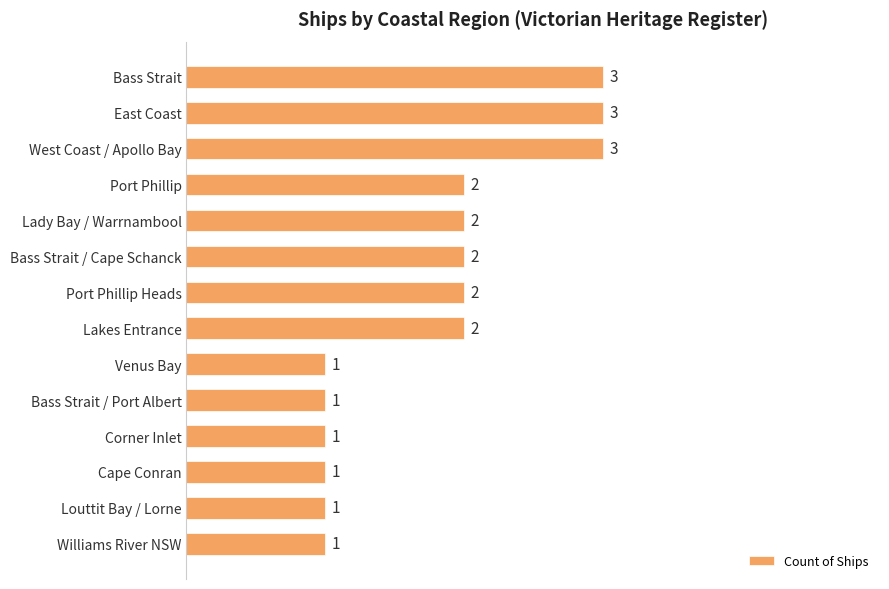

Which has a higher value, East Coast or Williams River NSW?

East Coast